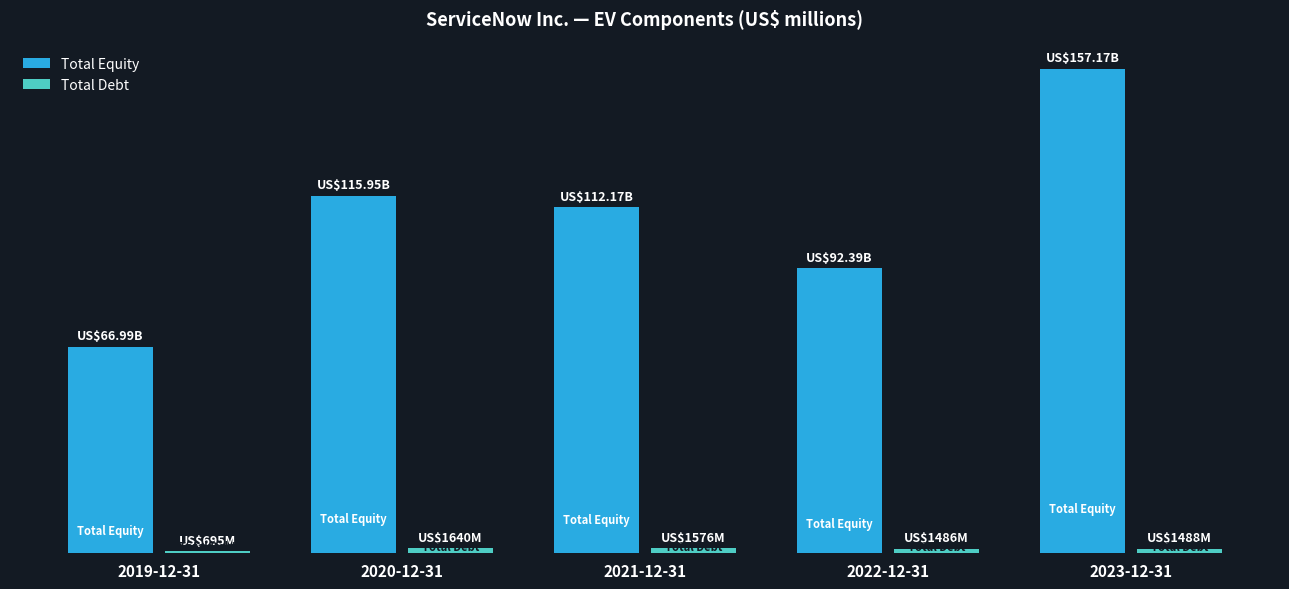

Are the bars horizontal?

No